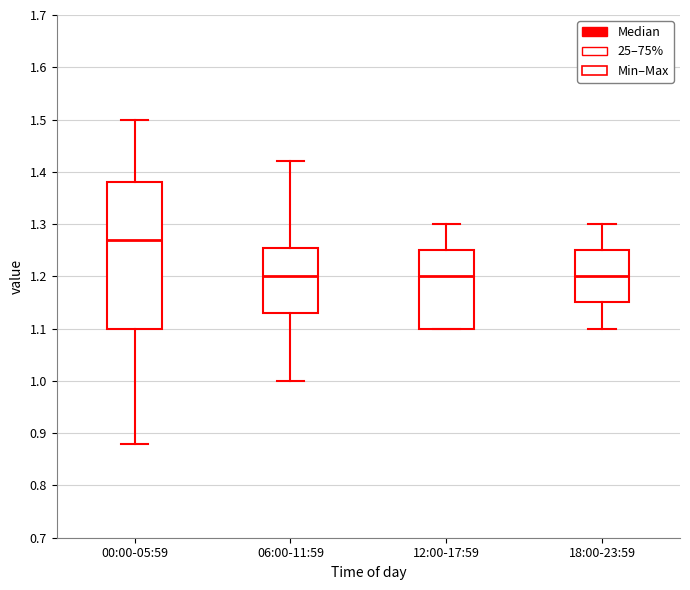

Reading left to right, read every box against the y-axis: the position of its median line, the range the box covers, and the ends of its whiskers. The values are not printed on the chart, so give them approximately, as read against the axis.

00:00-05:59: median 1.27, box 1.10 to 1.38, whiskers 0.88 to 1.50
06:00-11:59: median 1.20, box 1.13 to 1.26, whiskers 1.00 to 1.42
12:00-17:59: median 1.20, box 1.10 to 1.25, whiskers 1.10 to 1.30
18:00-23:59: median 1.20, box 1.15 to 1.25, whiskers 1.10 to 1.30